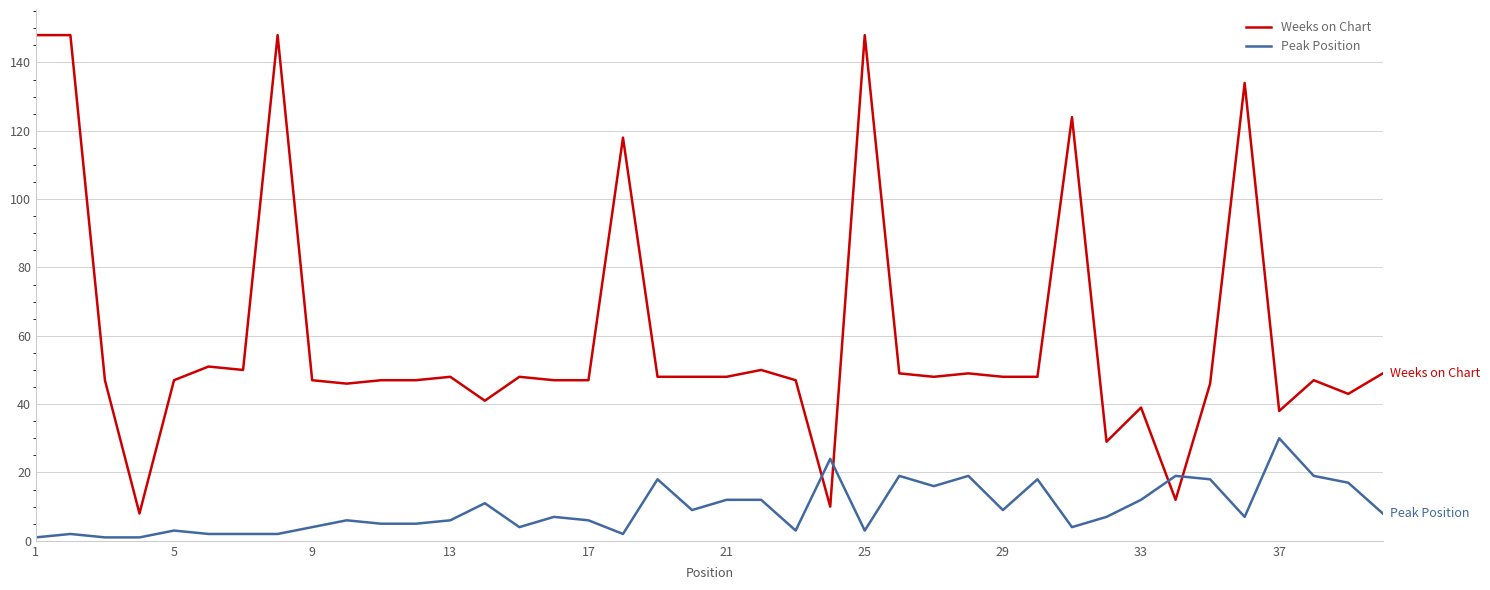

Which series has the largest range (max minus min)?

Weeks on Chart